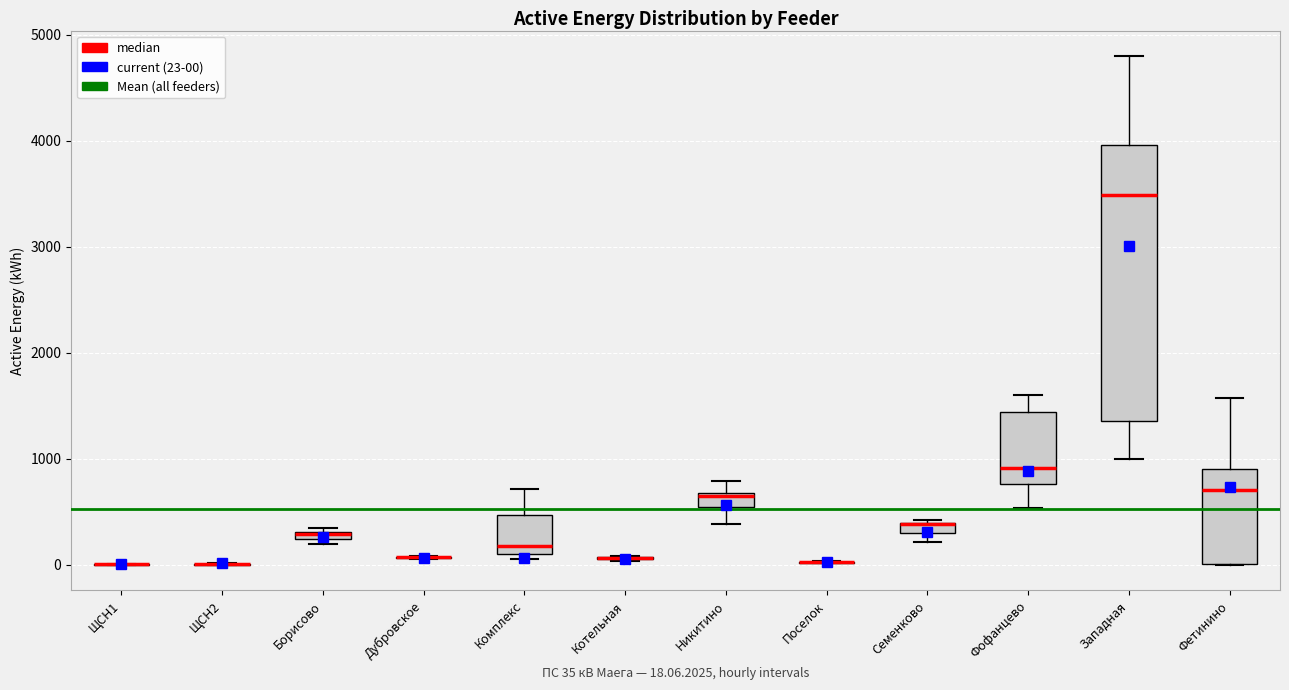

Comparing the boxes themselves (not the whiskers), which one is the tallest?

Западная